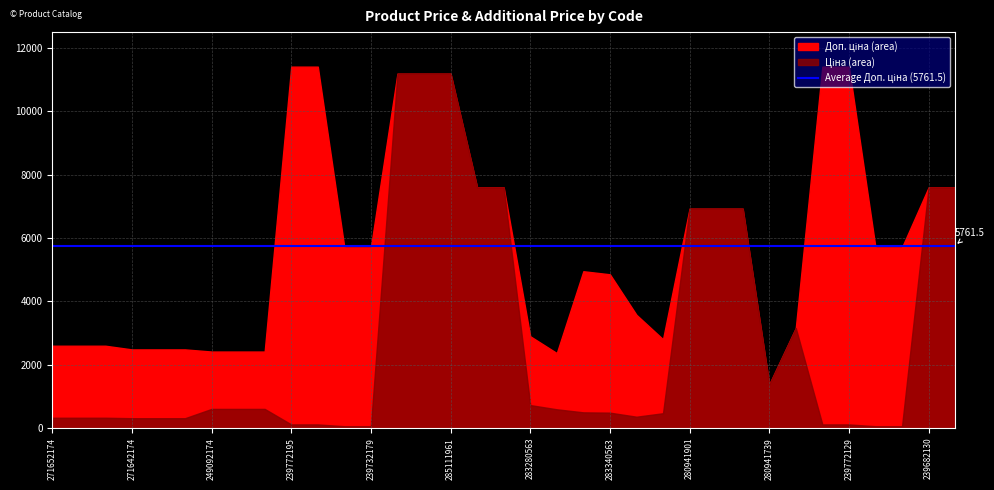

Which series has the largest range (max minus min)?

Ціна